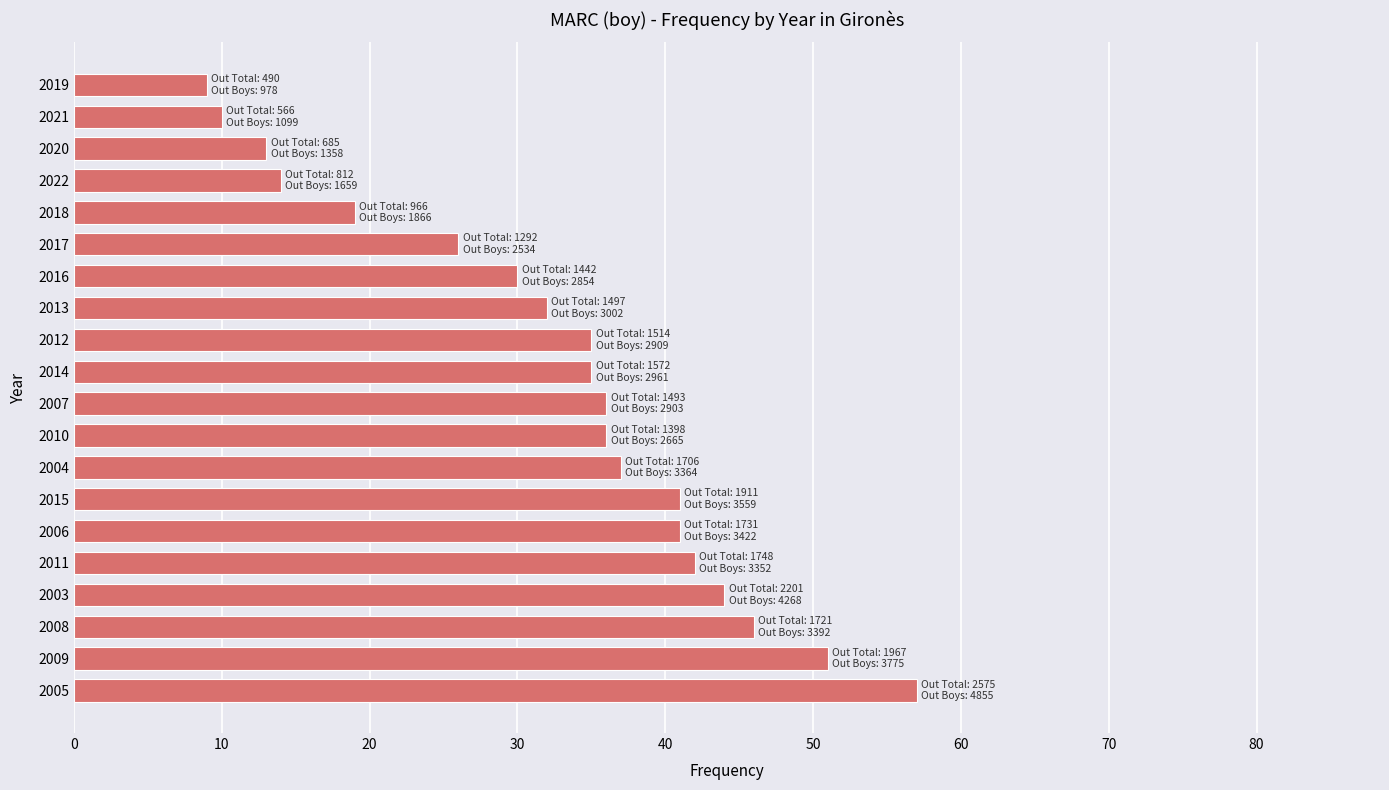

Between 2019 and 2007, which is larger?

2007